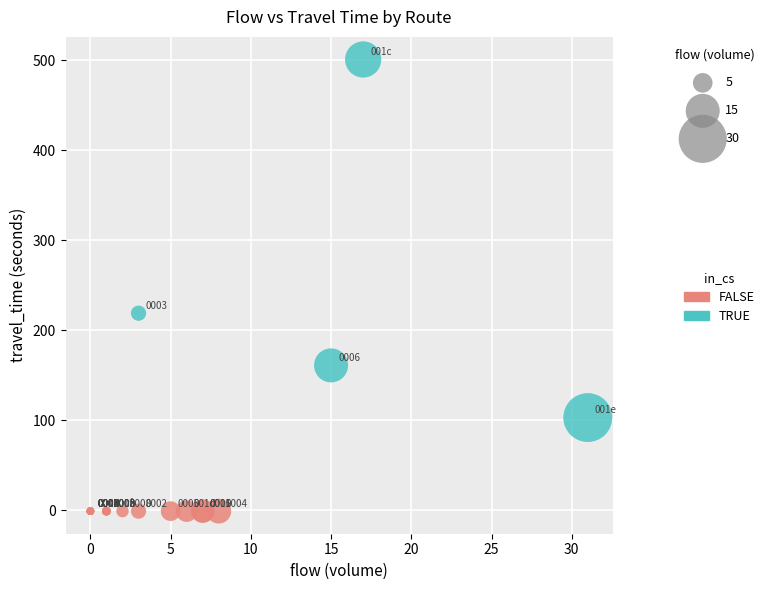

Which series contains the lowest Y value?

FALSE